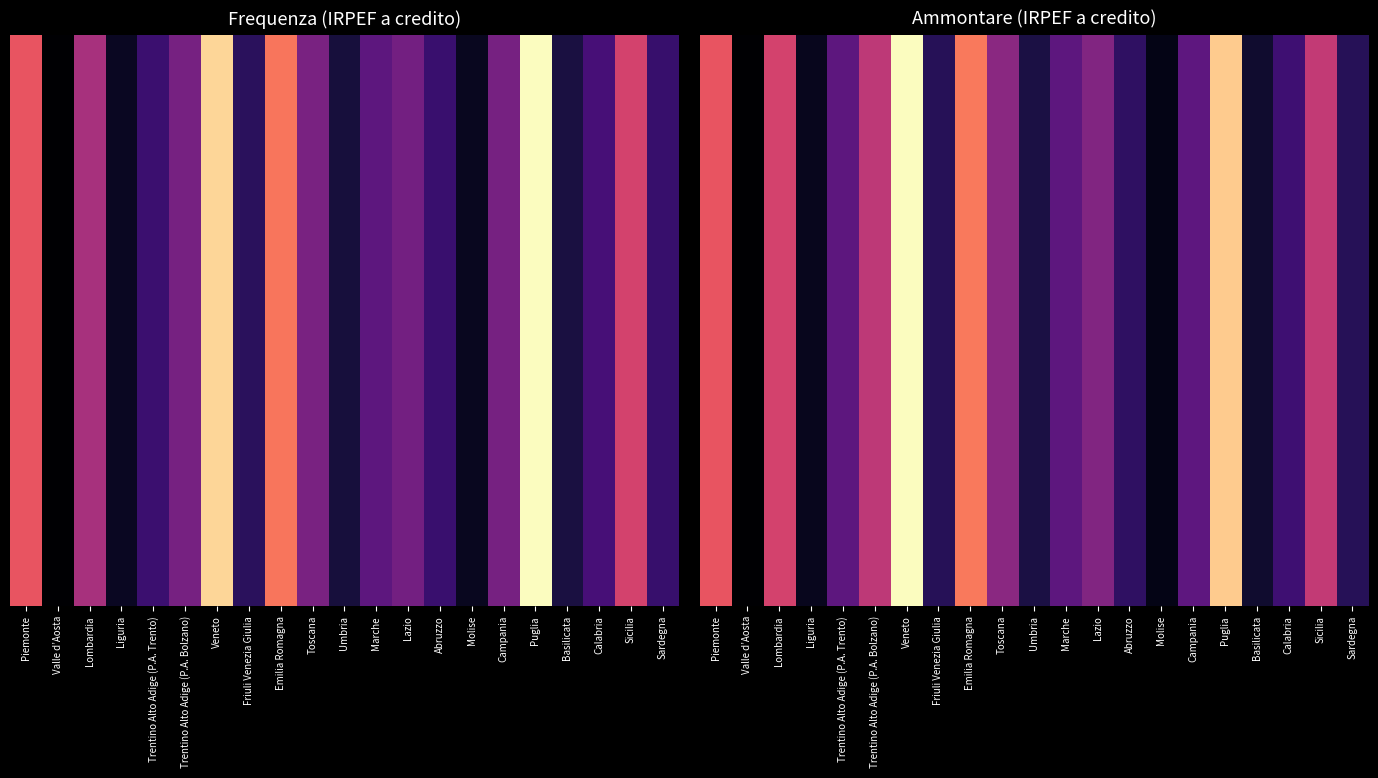

What is the total value across all series at Molise?

0.4